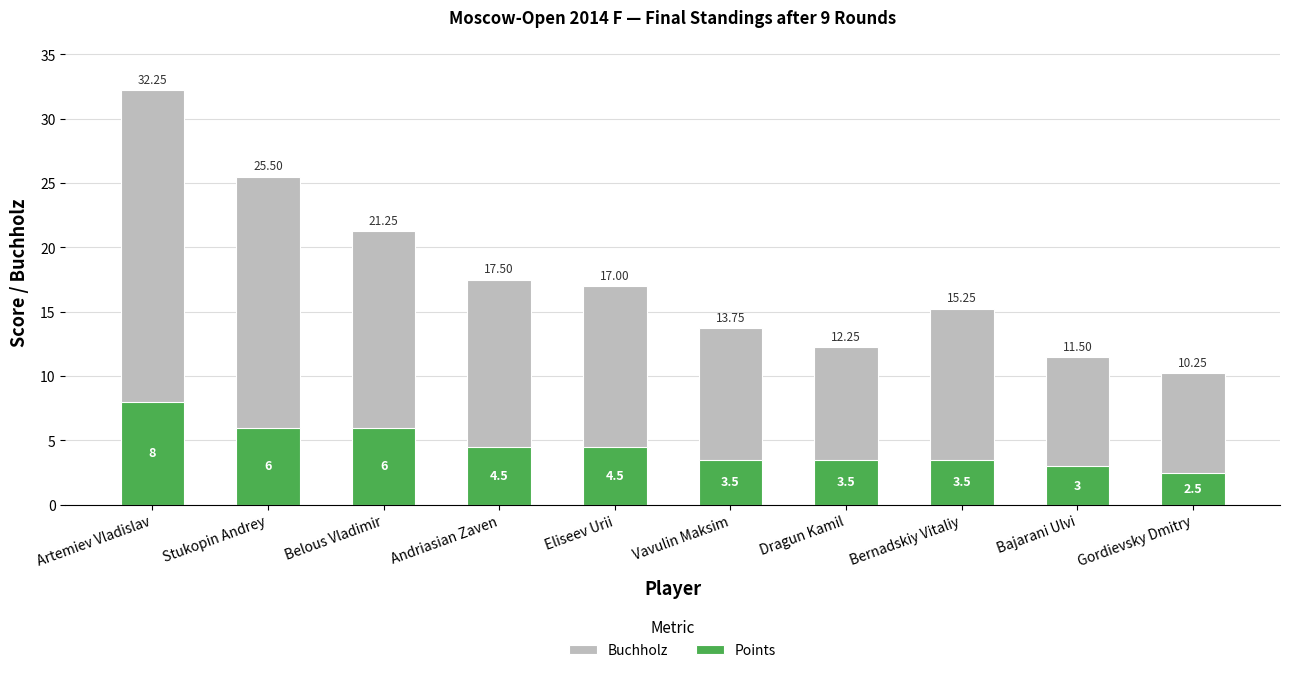

How many bars are there in each group?

2